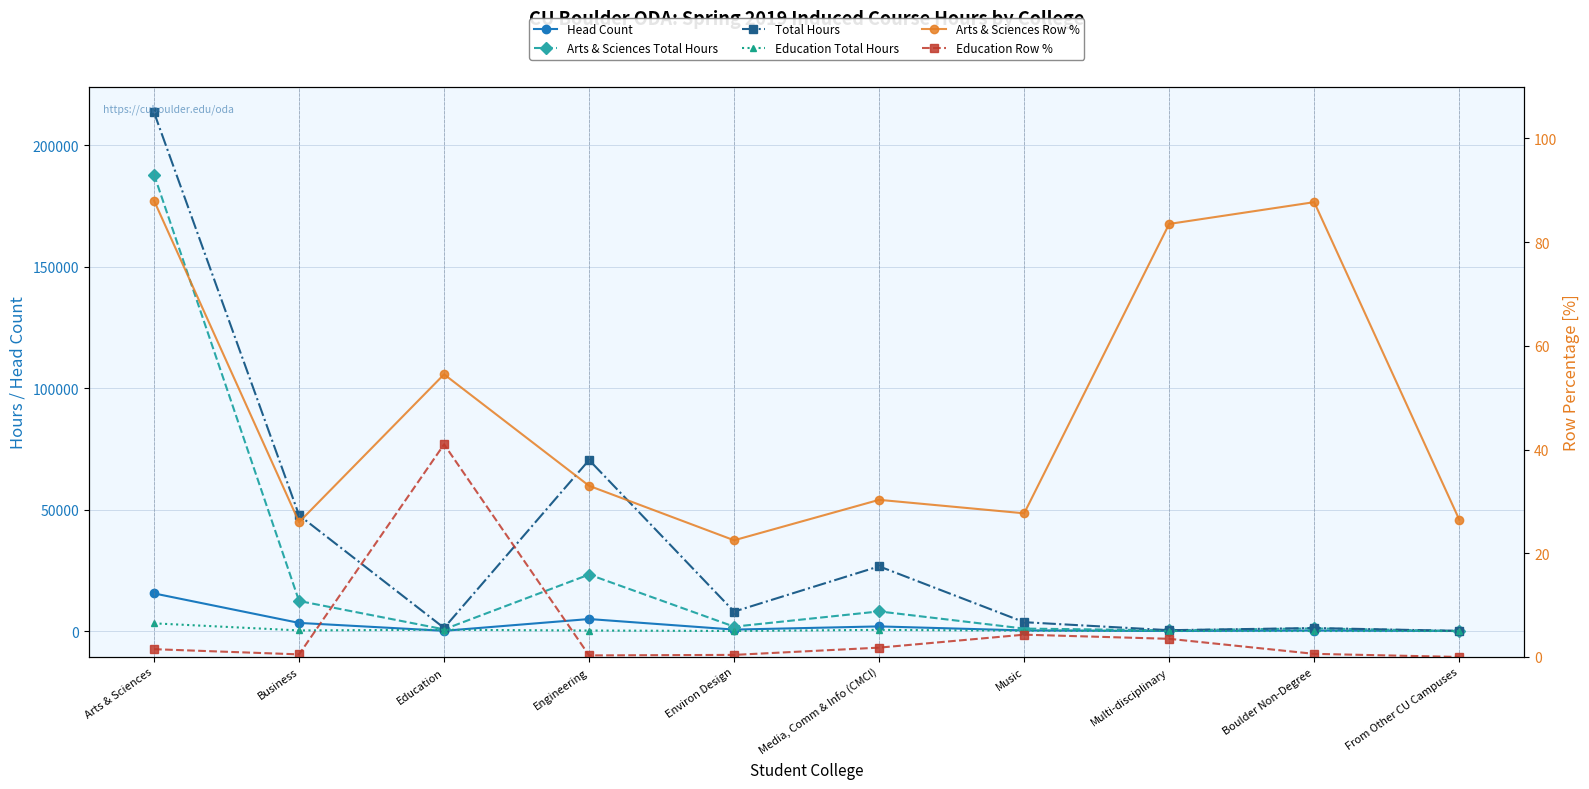

Is the value of Education Total Hours at Music greater than the value of Total Hours at Arts & Sciences?

No